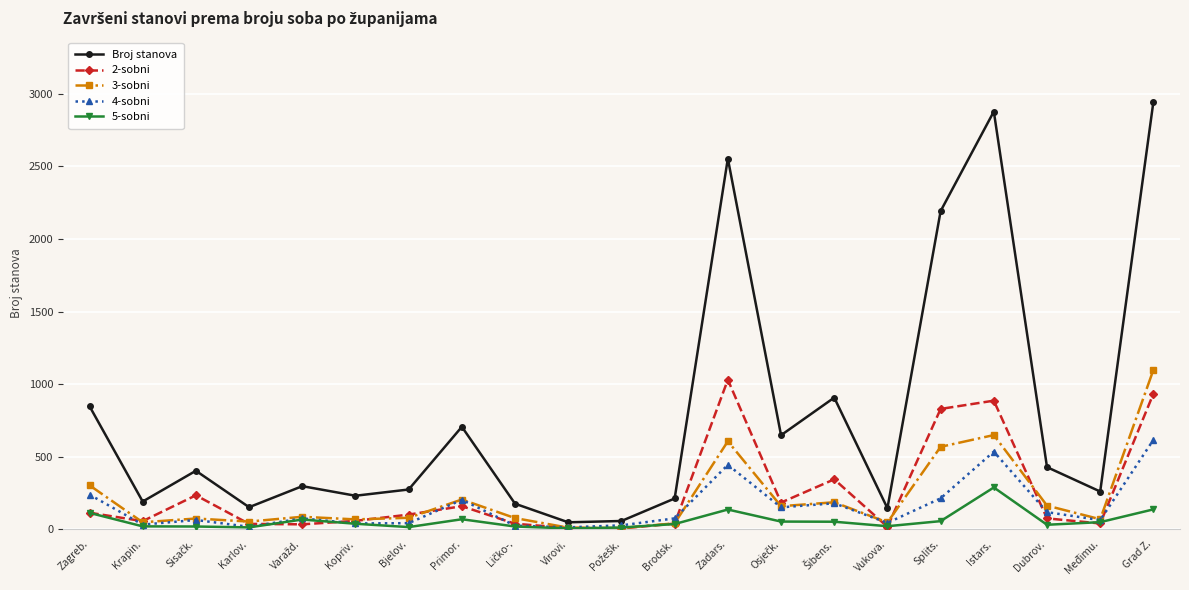

What is the smallest value displayed?

6